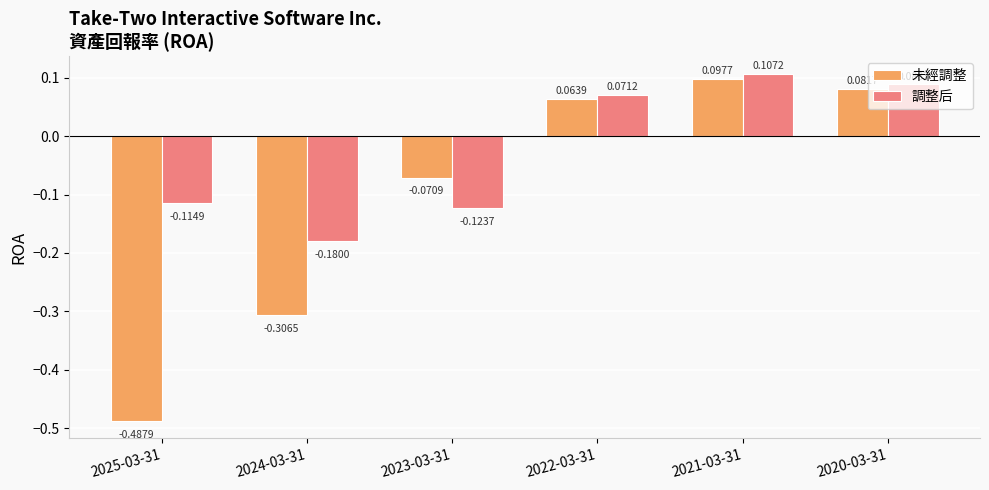

What is the sum of all 未經調整 values?

-0.6